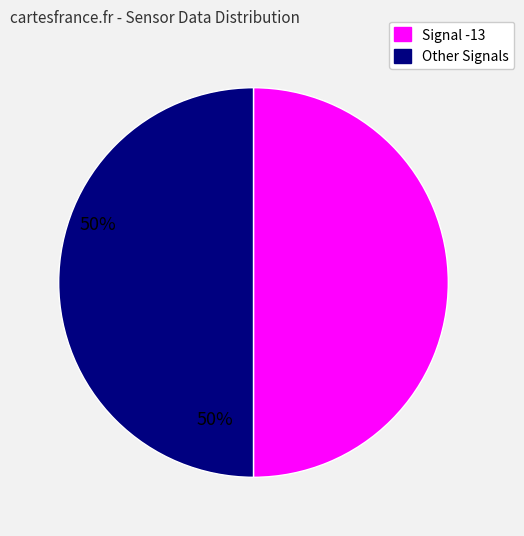

How many slices are in this pie chart?

2